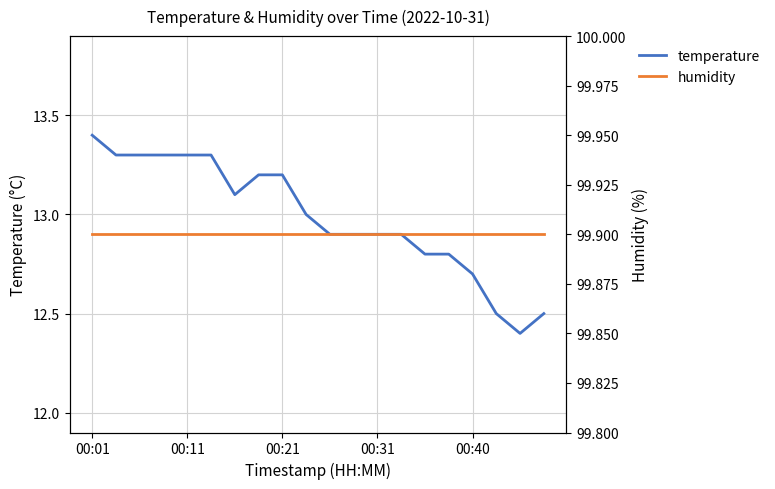

Is it true that humidity equals 99.9 at 7?

True